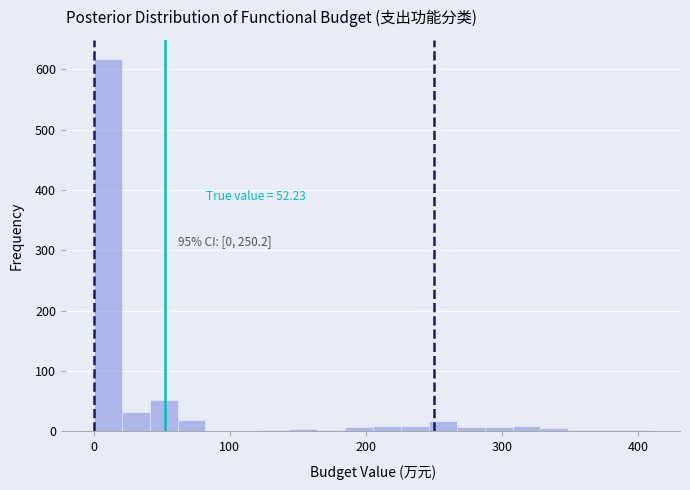

Read against the x-axis, roughly where is the centre of the tallest bar?

10